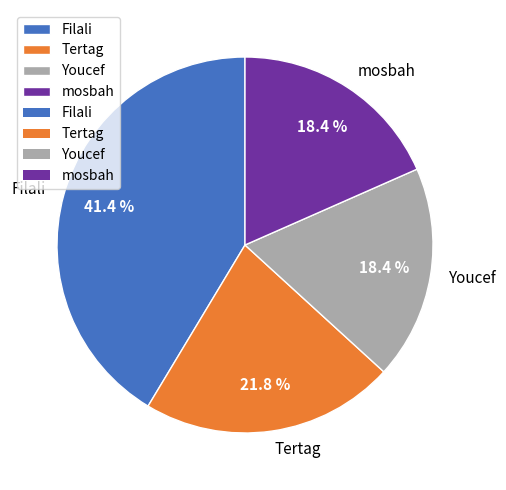

Approximately how many times larger is the value at Youcef compared to mosbah?

1.0